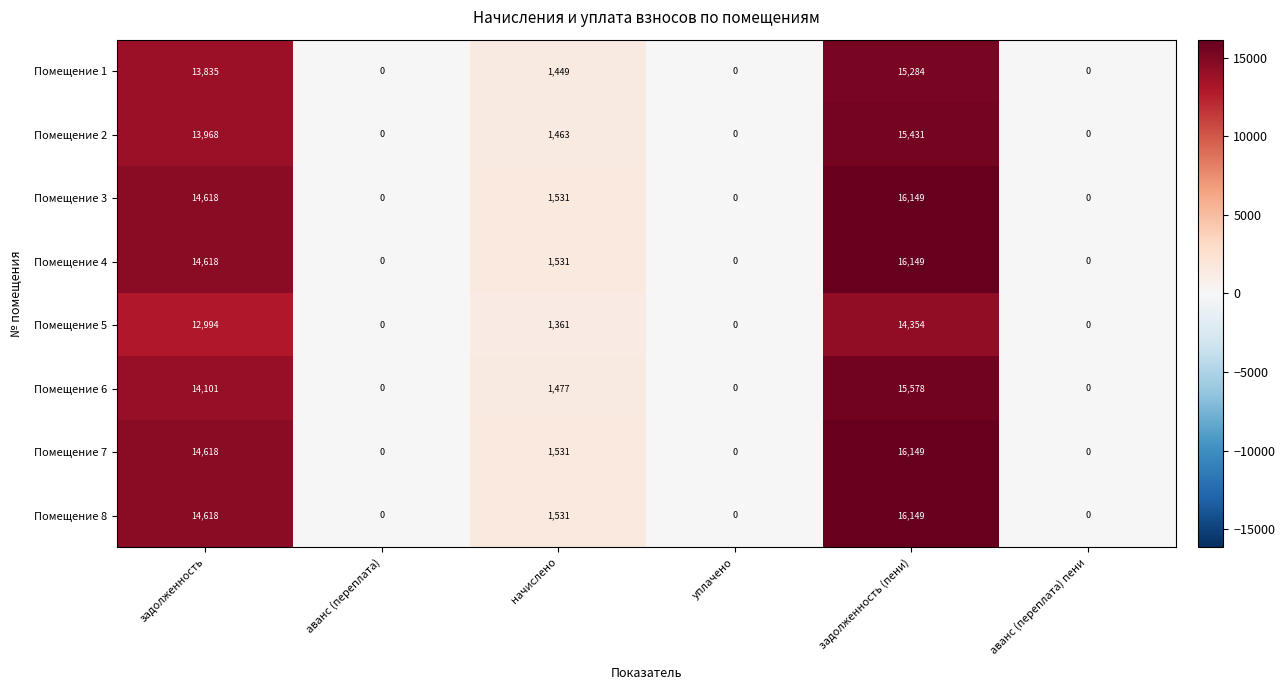

At how many categories does at least one series exceed 3410?

2